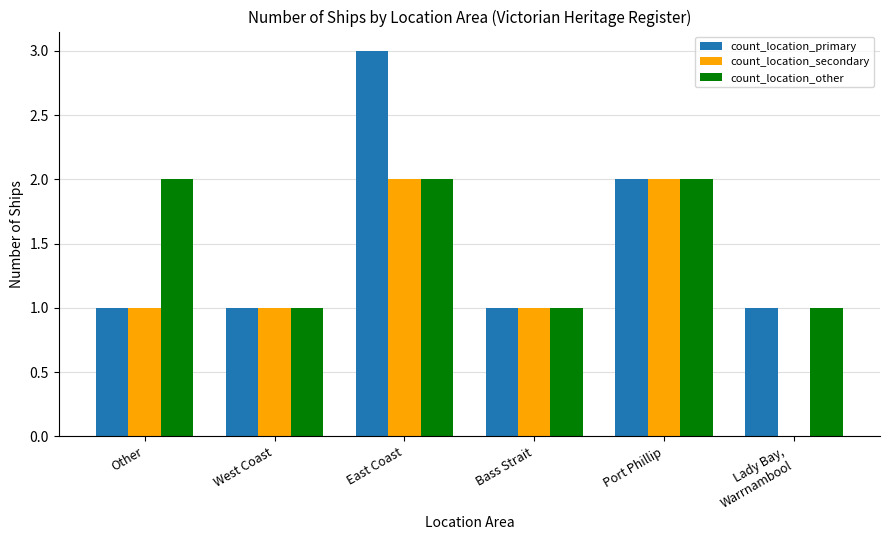

Read the count_location_secondary value at East Coast.

2